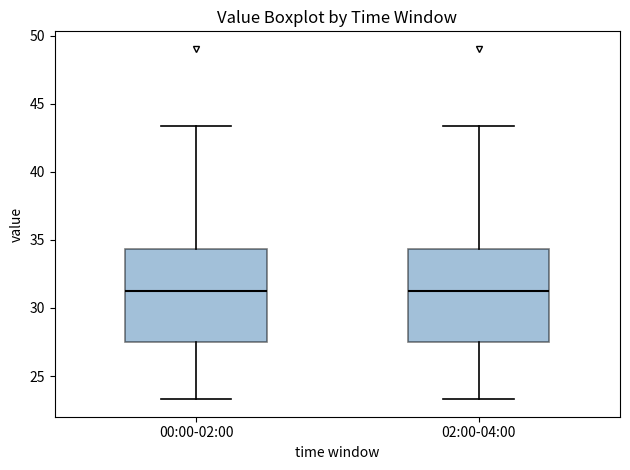

Reading left to right, read every box against the y-axis: the position of its median line, the range the box covers, and the ends of its whiskers. The values are not printed on the chart, so give them approximately, as read against the axis.

00:00-02:00: median 31.0, box 27.5 to 34.5, whiskers 23.5 to 43.5
02:00-04:00: median 31.0, box 27.5 to 34.5, whiskers 23.5 to 43.5